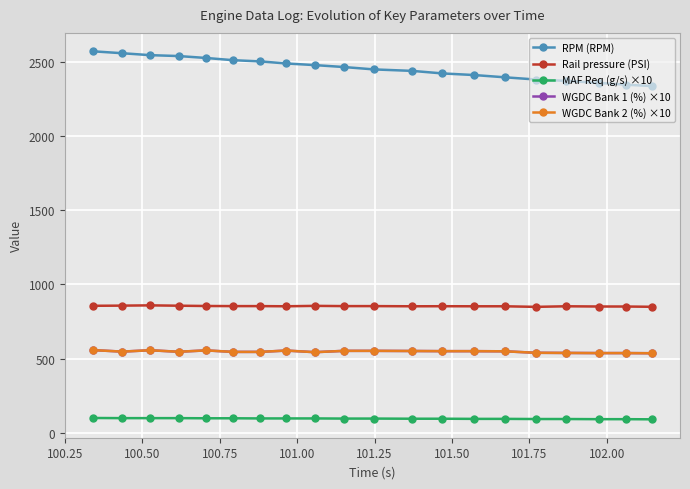

How many categories are shown in the chart?

20